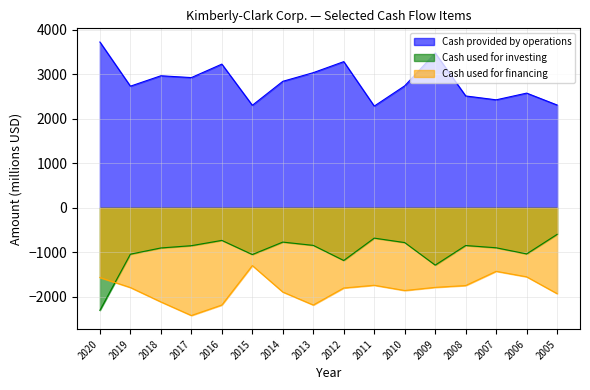

True or false: Cash used for financing and Cash provided by operations intersect in this chart.

False